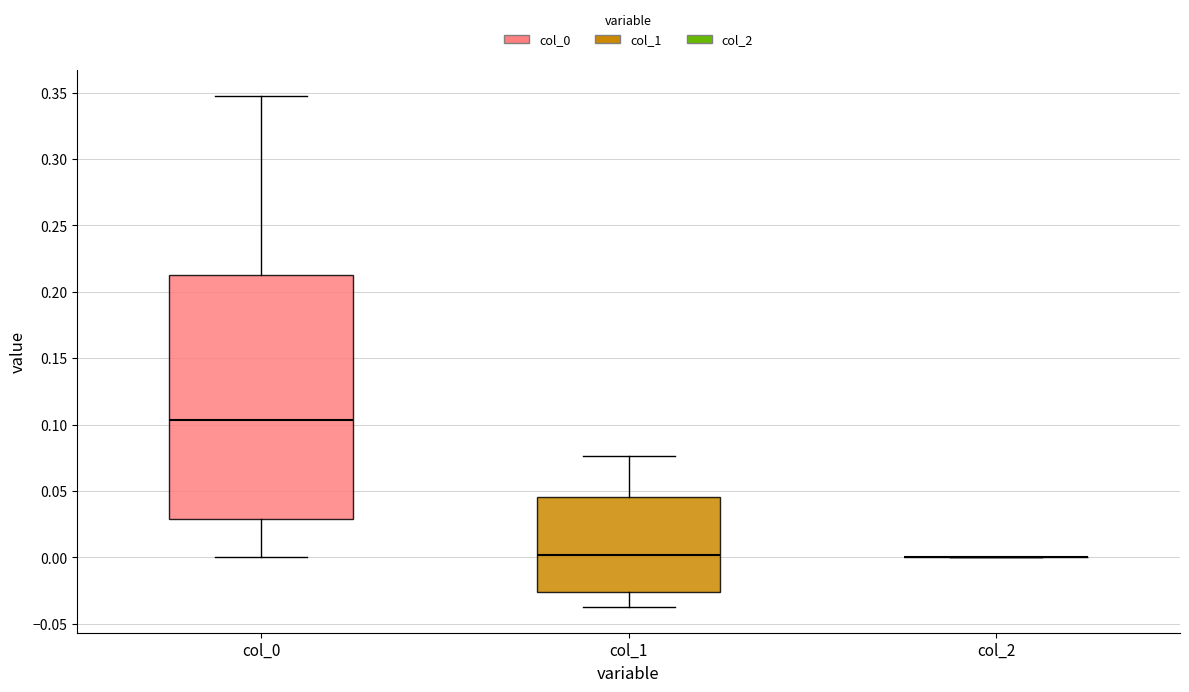

Reading left to right, read every box against the y-axis: the position of its median line, the range the box covers, and the ends of its whiskers. The values are not printed on the chart, so give them approximately, as read against the axis.

col_0: median 0.105, box 0.030 to 0.215, whiskers 0.000 to 0.345
col_1: median 0.000, box -0.025 to 0.045, whiskers -0.040 to 0.075
col_2: box collapsed to a line at 0.000, whiskers 0.000 to 0.000